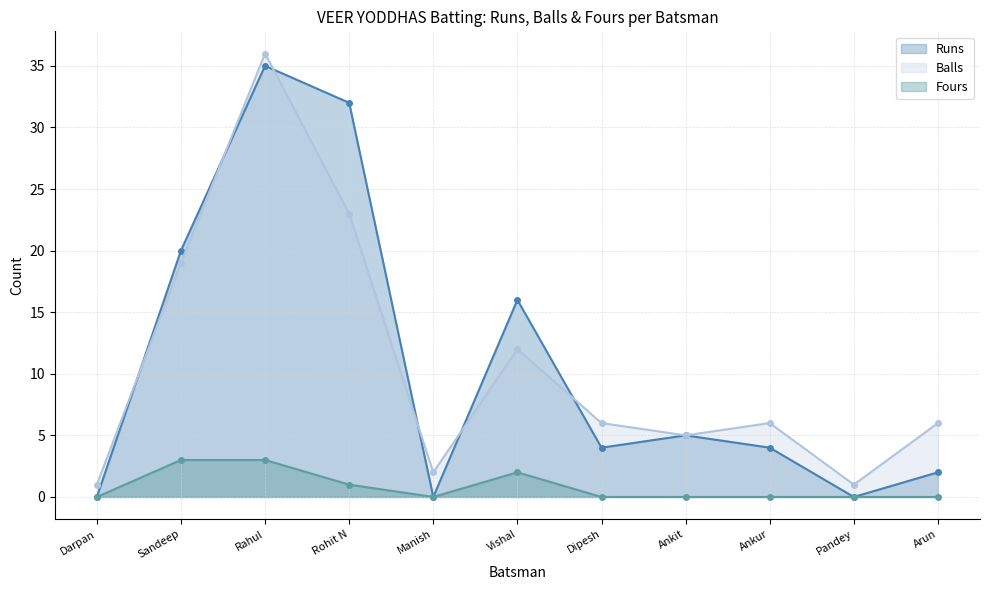

List the labels in order of Runs value, smallest first.

Darpan, Manish, Pandey, Arun, Dipesh, Ankur, Ankit, Vishal, Sandeep, Rohit N, Rahul